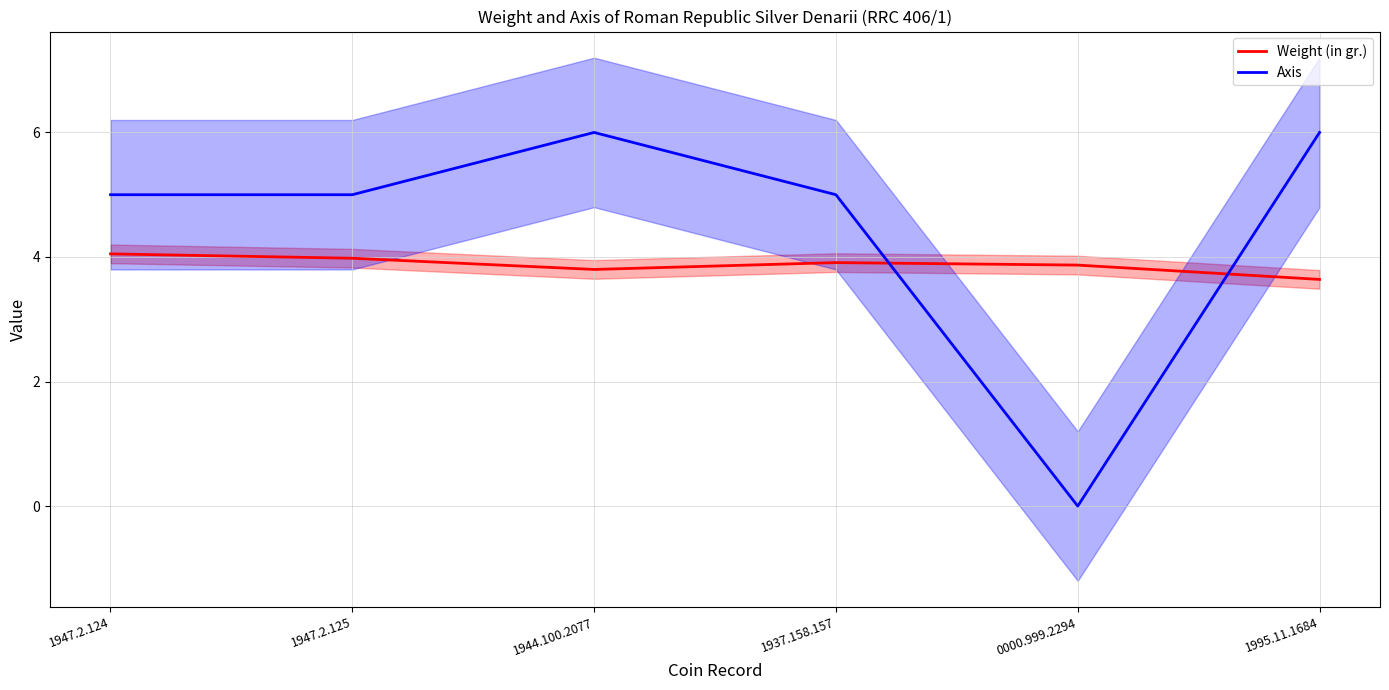

Count the Axis values in the range 5 to 6.

5